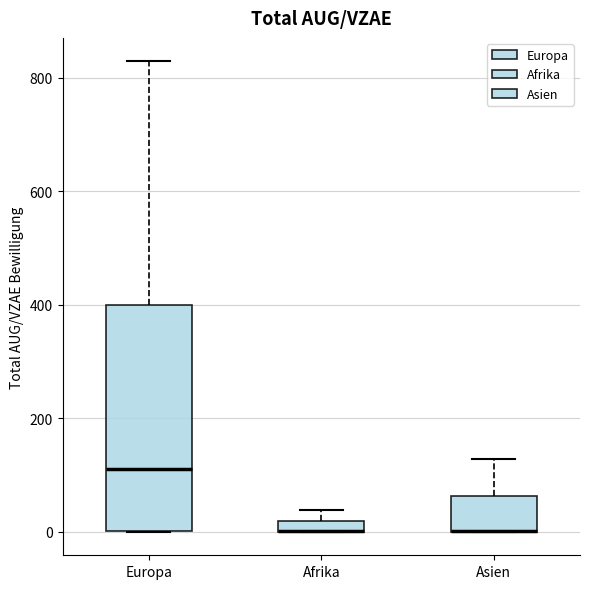

Where is the lower edge of the box for Europa on the y-axis? The values are not printed on the chart, so give them approximately, as read against the axis.

0